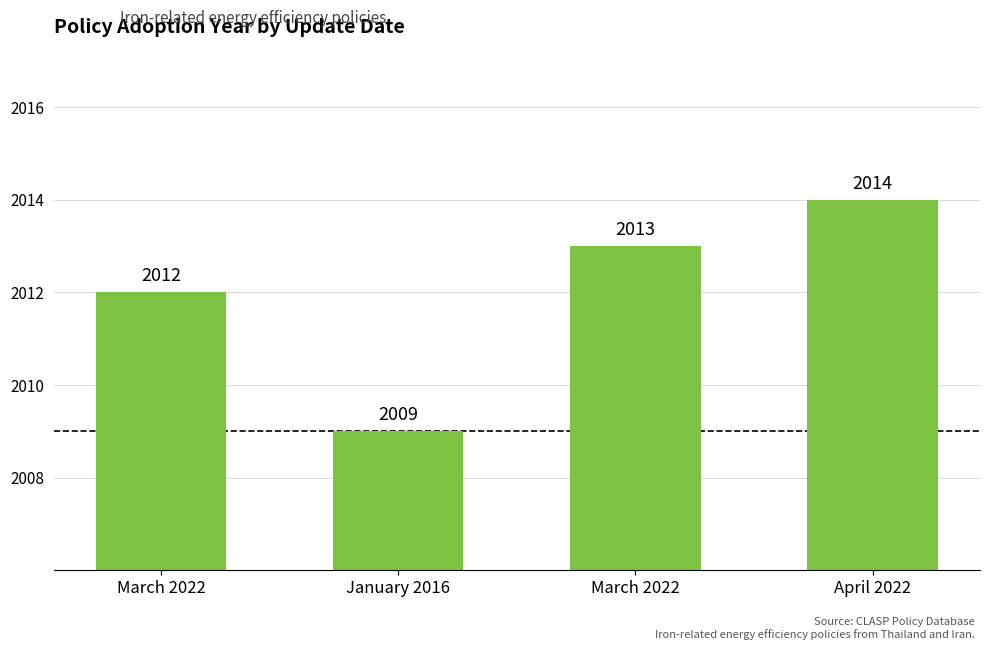

How many values are below 2013?

2